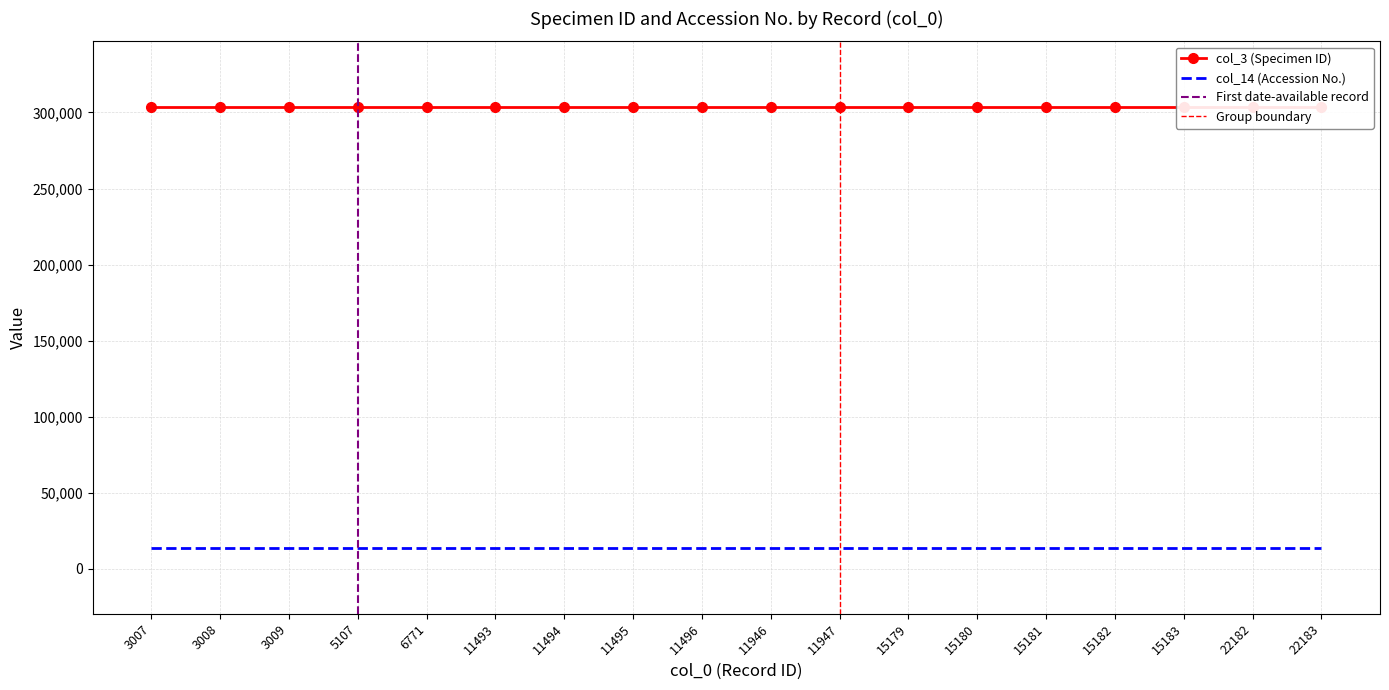

What are all the series names shown in the legend?

col_3 (Specimen ID), col_14 (Accession No.)